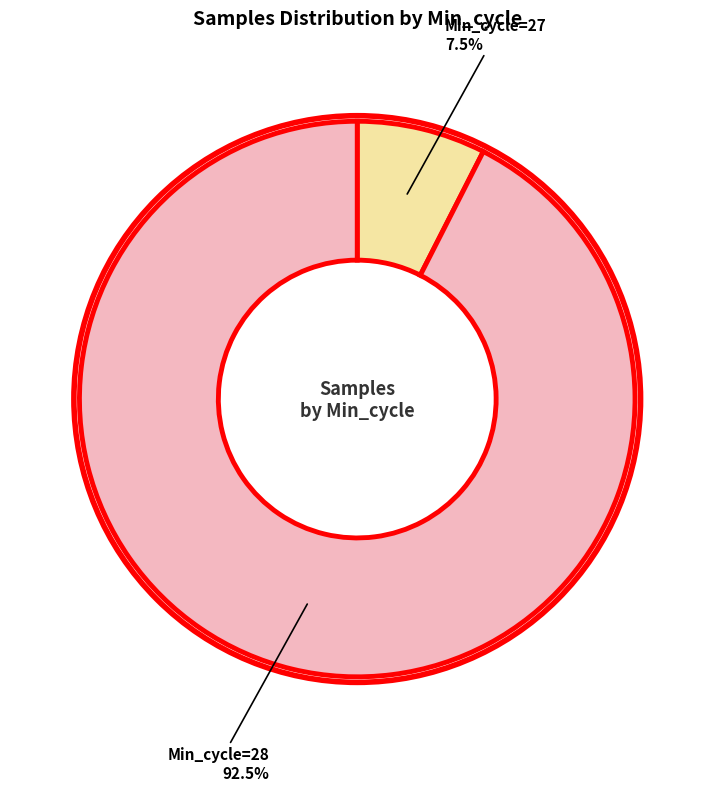

Does any single category account for the majority?

Yes